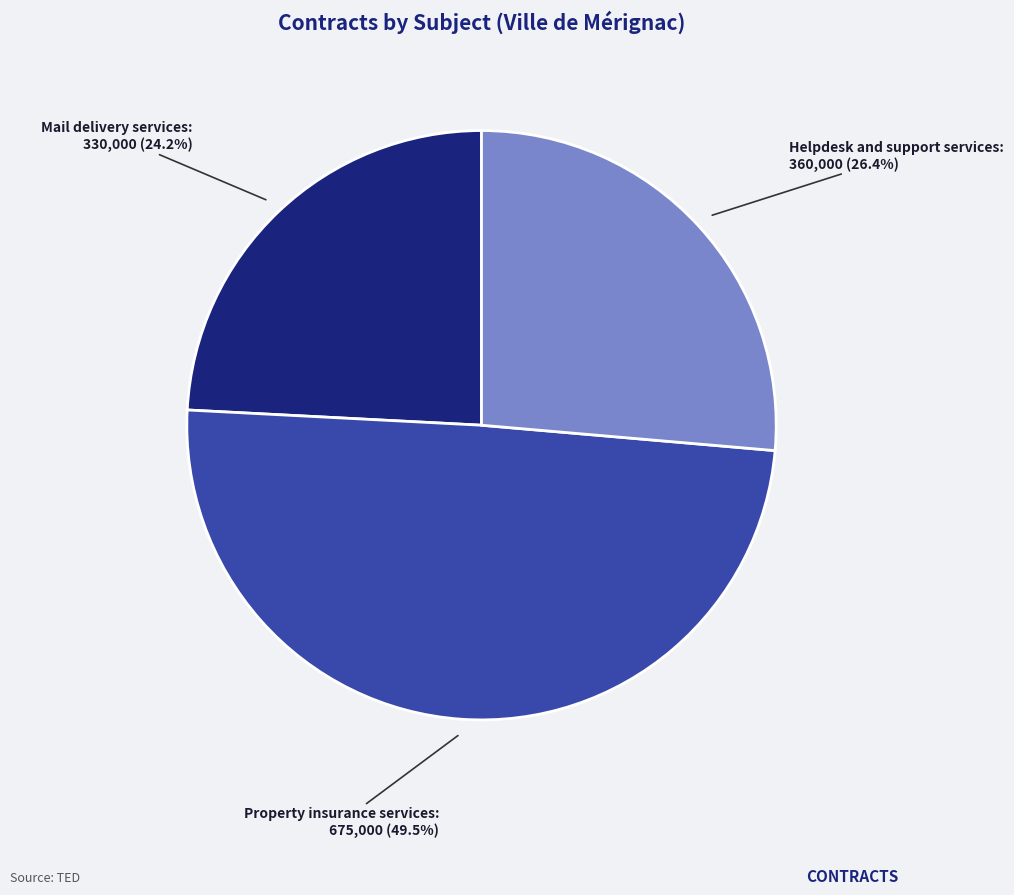

Is there a majority slice in this chart?

No